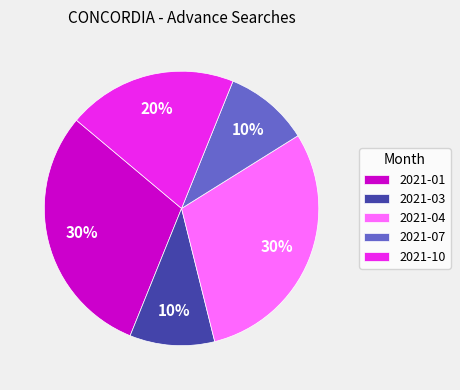

Is it true that 2021-04 is 22% of the pie?

False